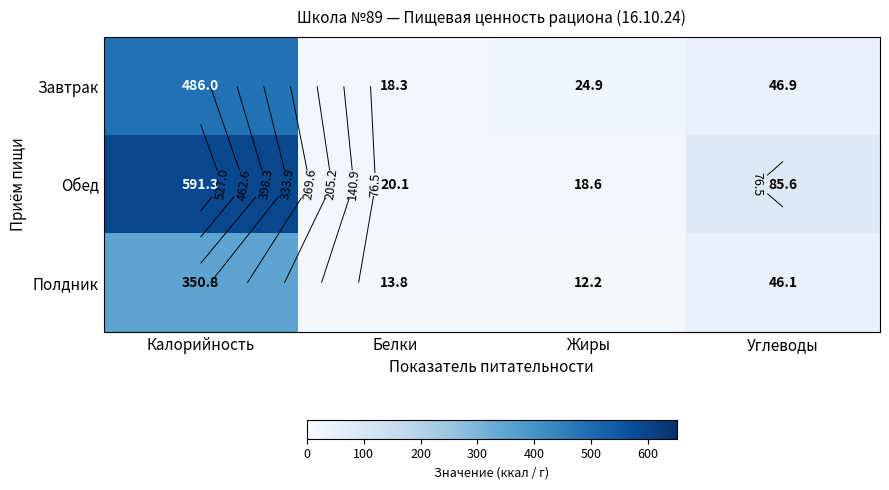

How many values in the Обед series exceed 85?

2